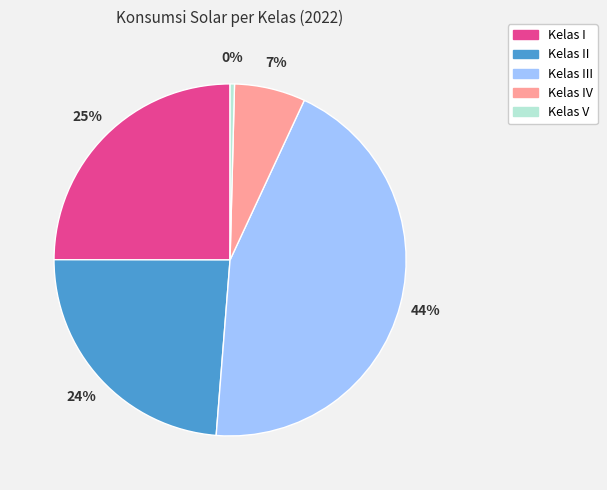

Do Kelas IV and Kelas I together represent more than half of the pie?

No